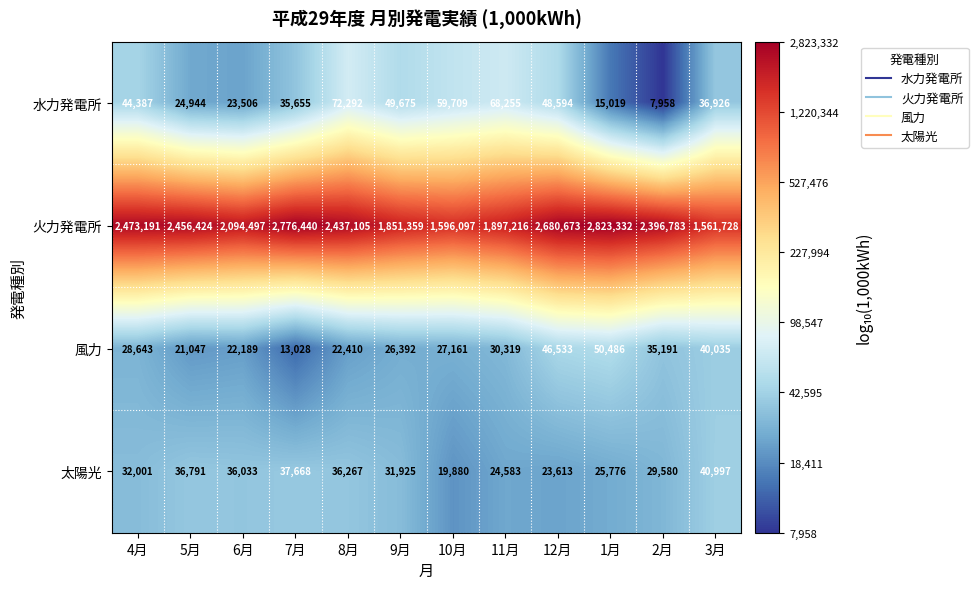

What is the difference between the highest and lowest values at 3月?

1524802